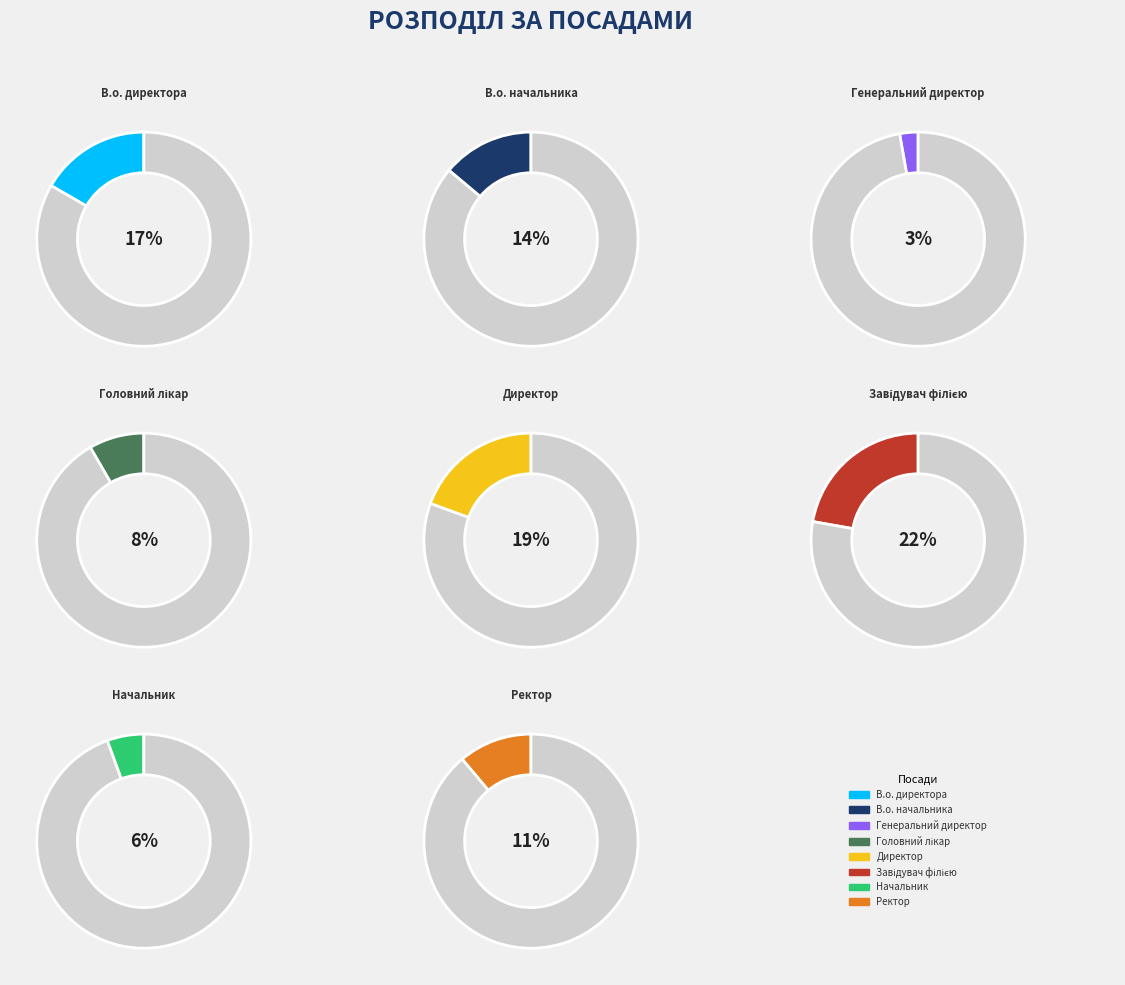

What is the total percentage of Начальник and Завідувач філією?

27.8%